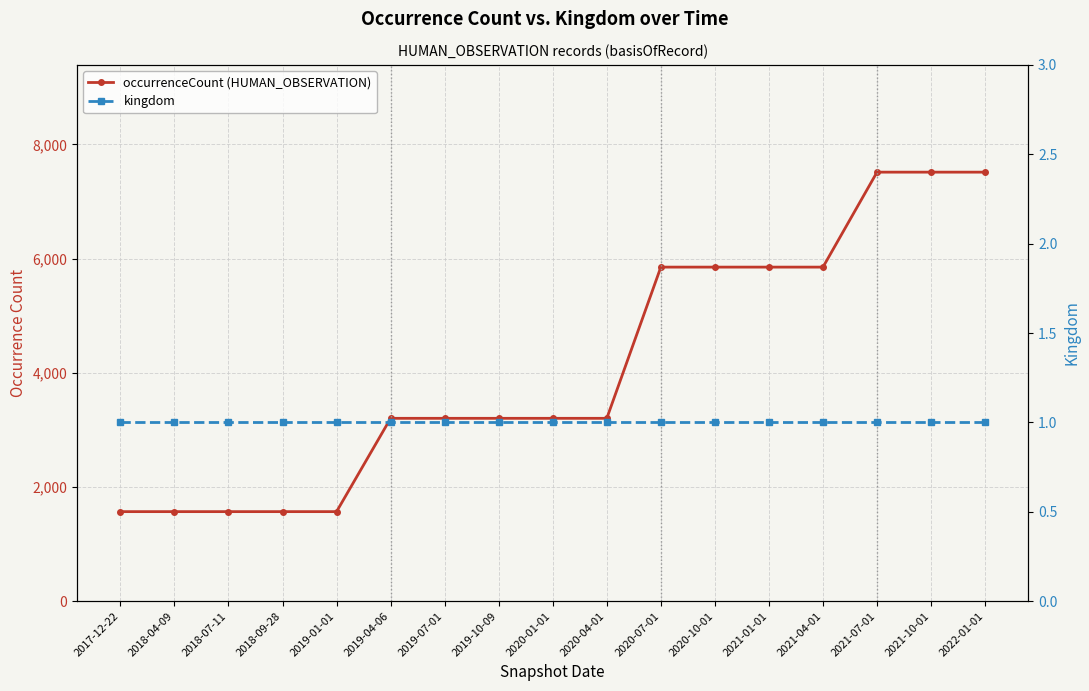

What is the highest value of the kingdom series?

1